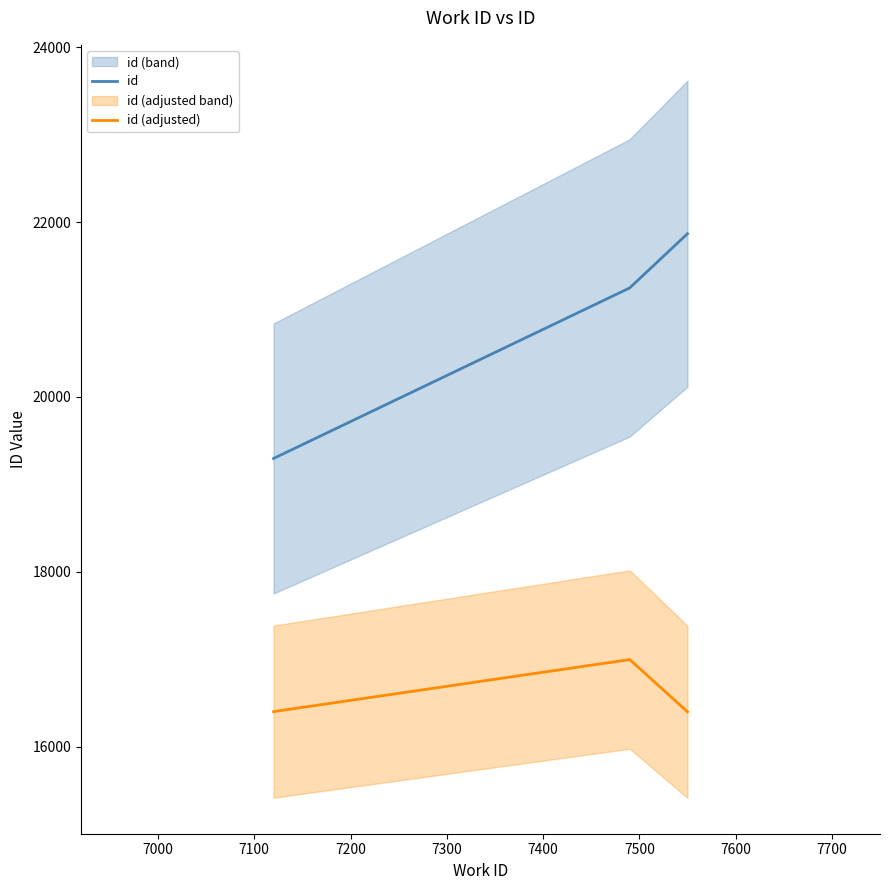

What is the value of the id (adjusted) point at the 3rd from the left?

16400.2